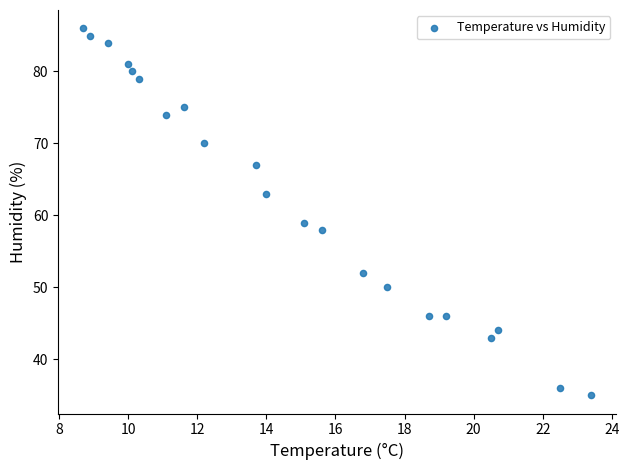

What Y value in the scatter plot is closest to 60?

59